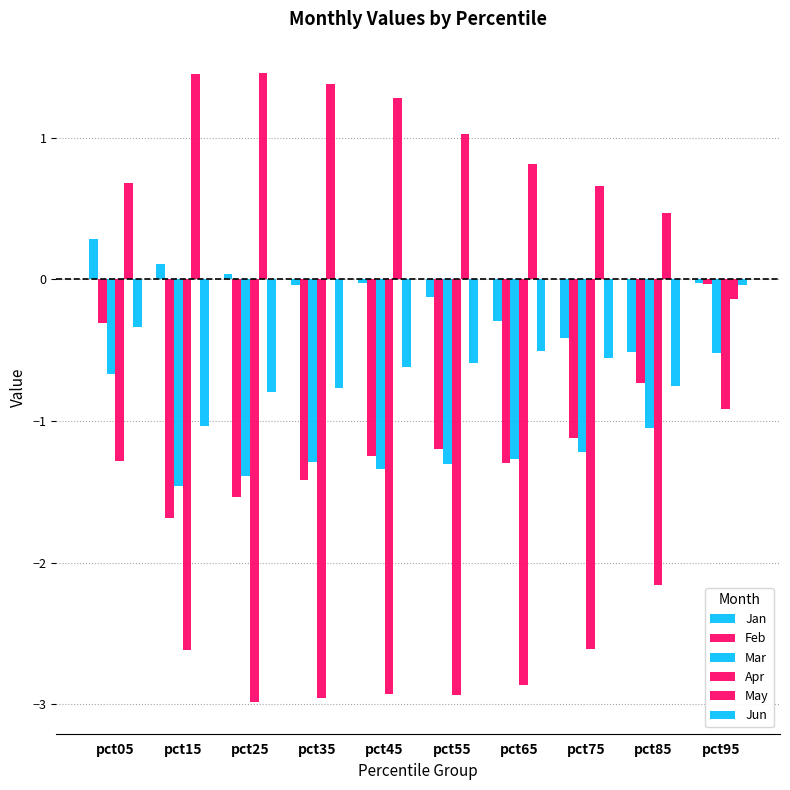

How many values in the Apr series exceed -2?

2